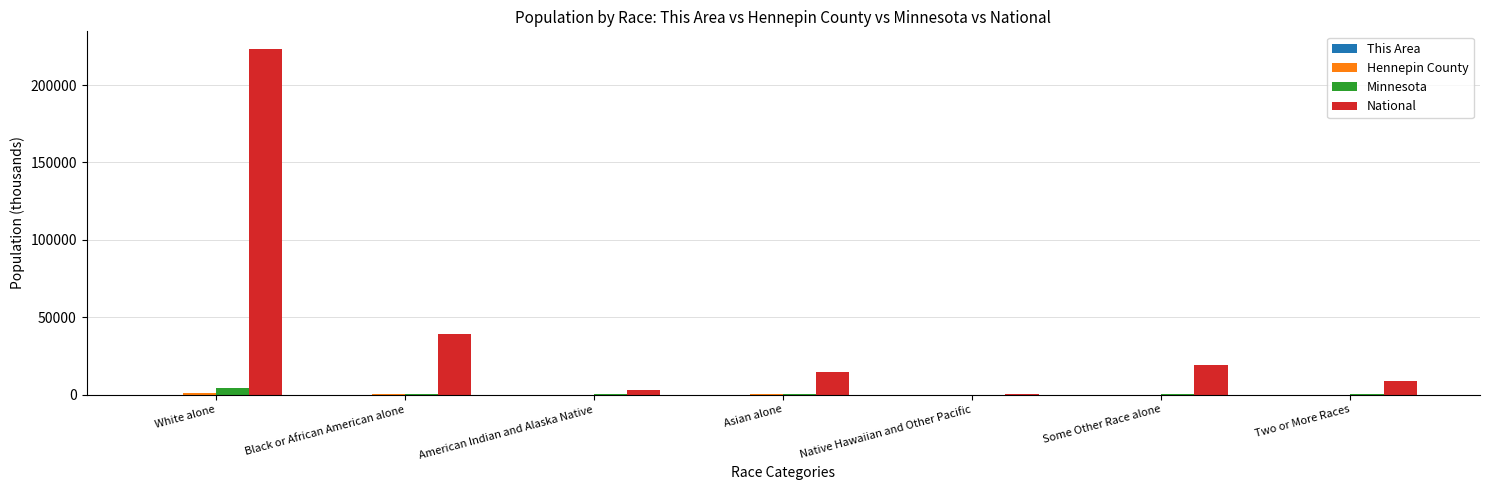

Which series has the largest total across all categories?

National